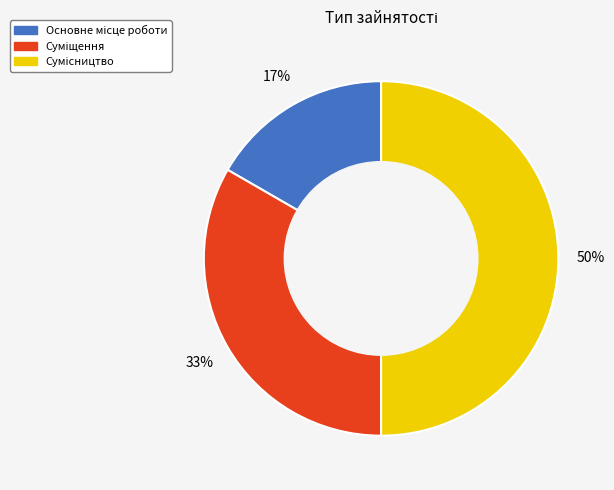

To the nearest percent, what is the difference between the largest and smallest slice percentages?

33%